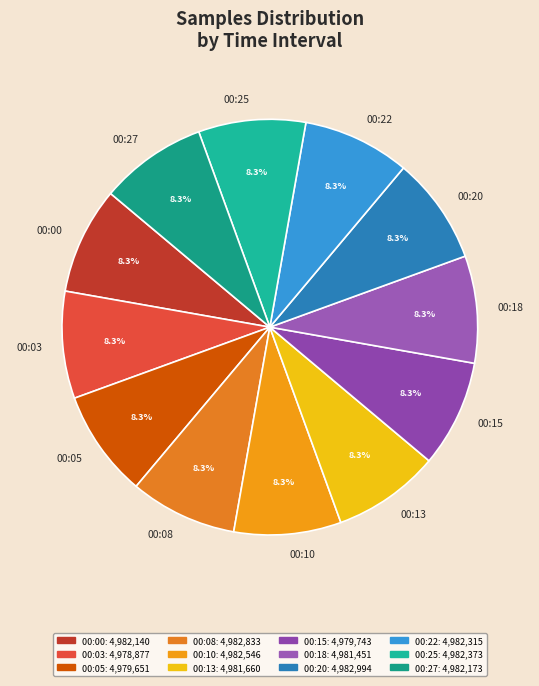

Is there any slice that represents more than half of the pie?

No